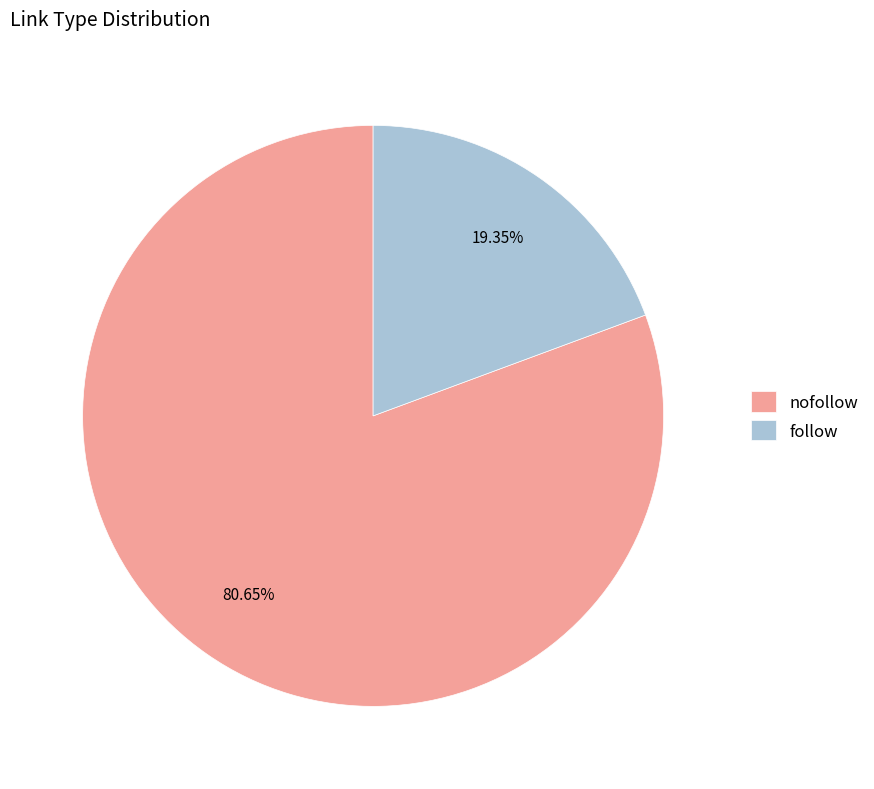

To the nearest percent, what portion does follow represent?

19%